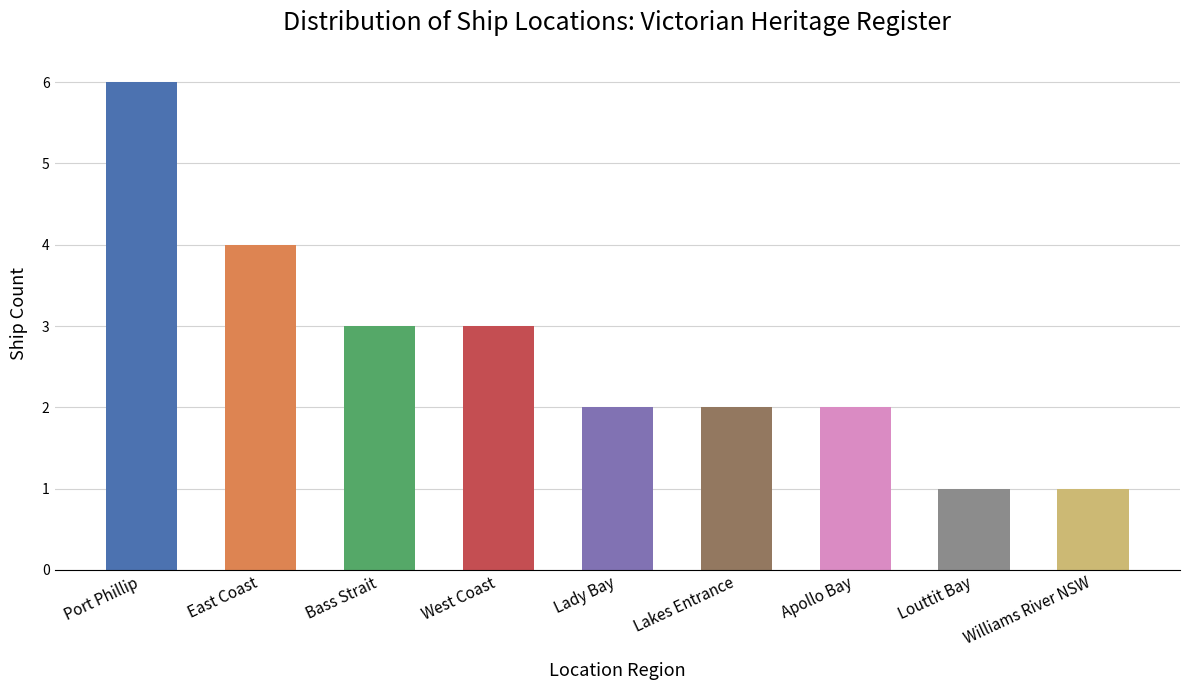

Reading right to left, what are all the values shown in this chart?

1	1	2	2	2	3	3	4	6